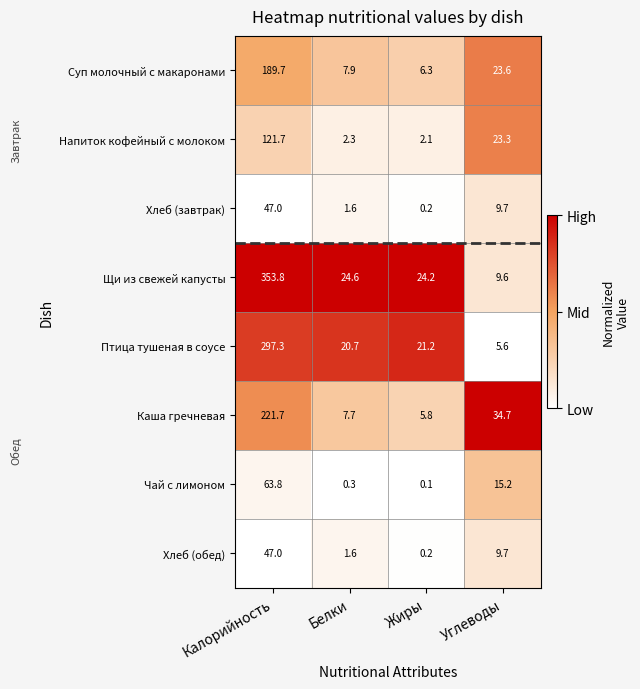

Which label corresponds to the largest value in the chart?

Калорийность